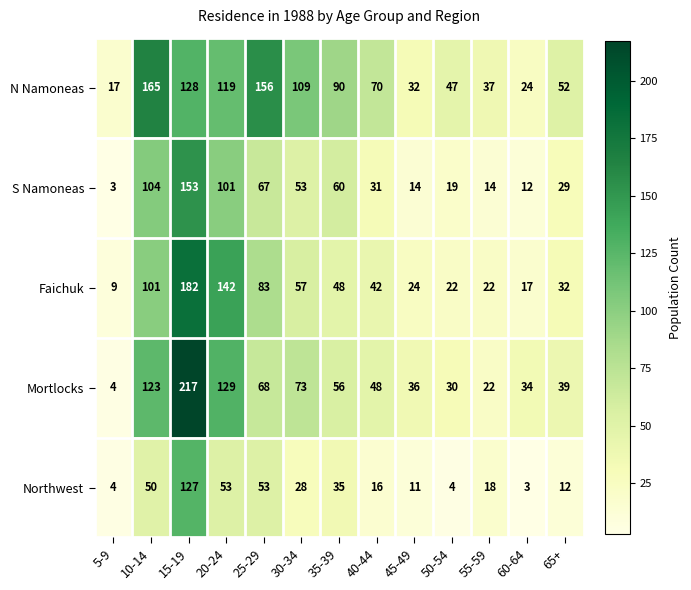

What is the highest value of the Mortlocks series?

217